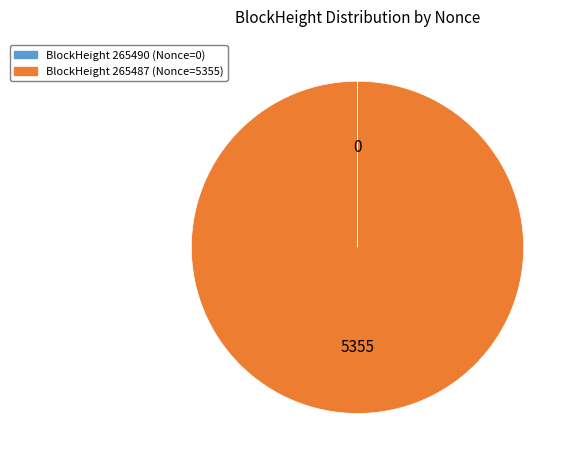

Is there any slice that represents more than half of the pie?

Yes